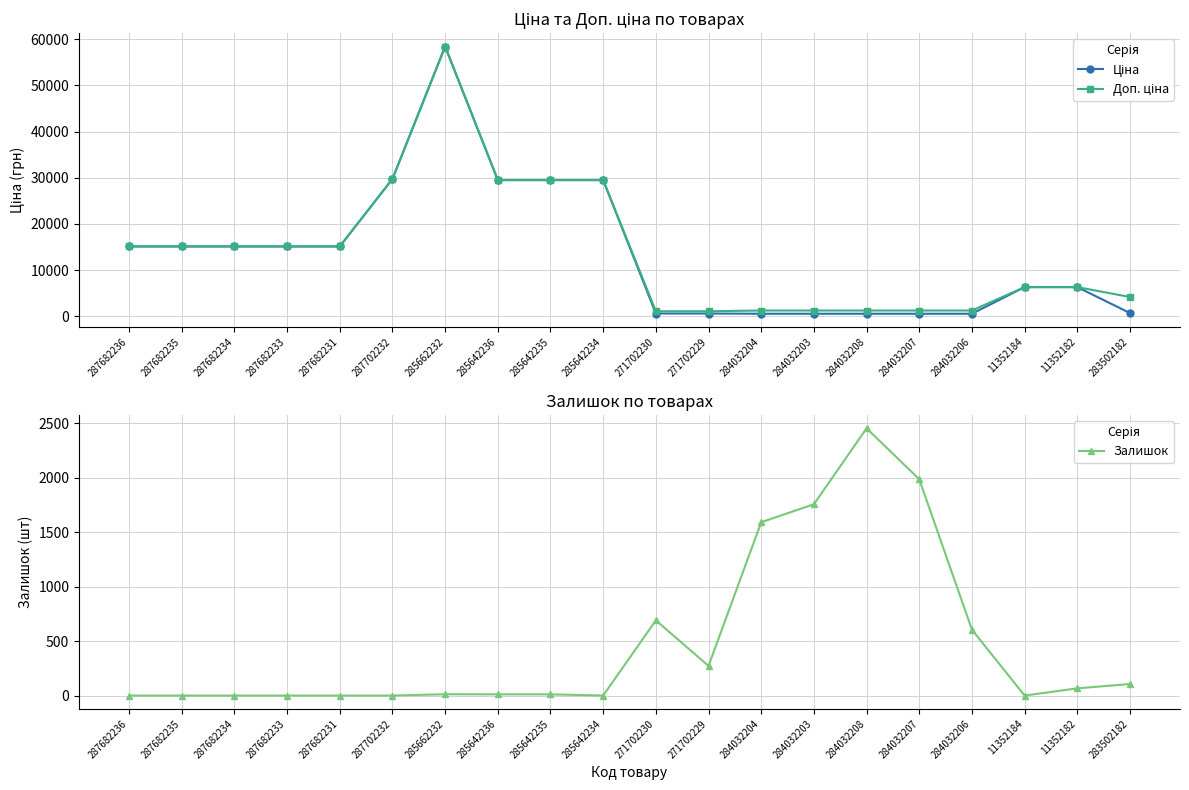

What is the difference between the highest and lowest values at 271702229?

809.7